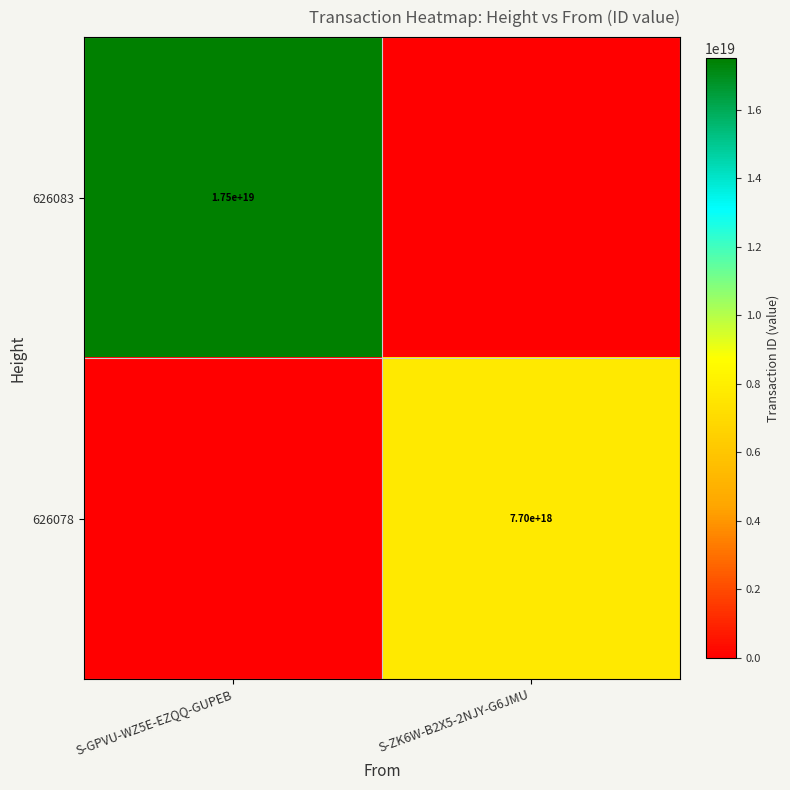

How many categories are shown in the chart?

2